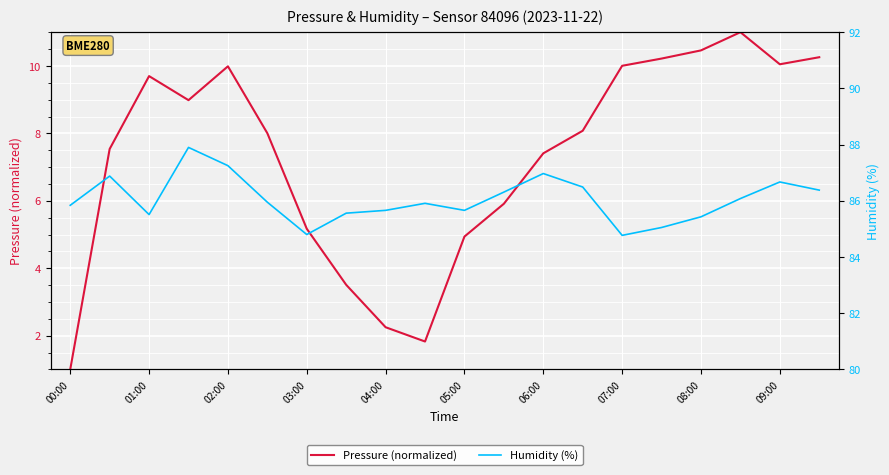

List the series in order of their peak value, lowest first.

Pressure (normalized), Humidity (%)